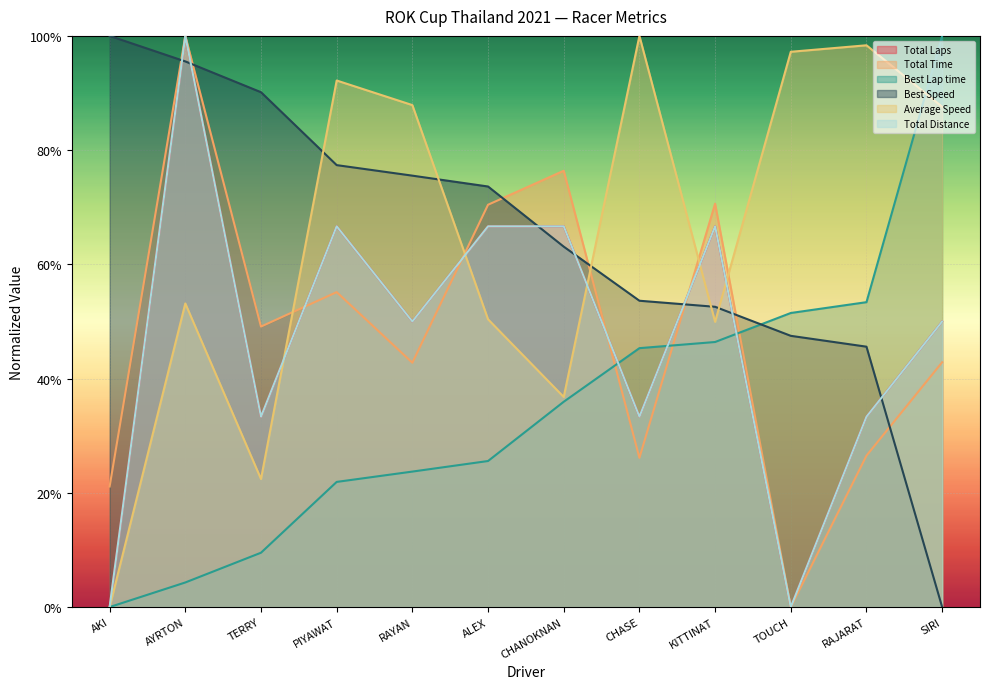

At which label does Total Time reach its minimum?

TOUCH